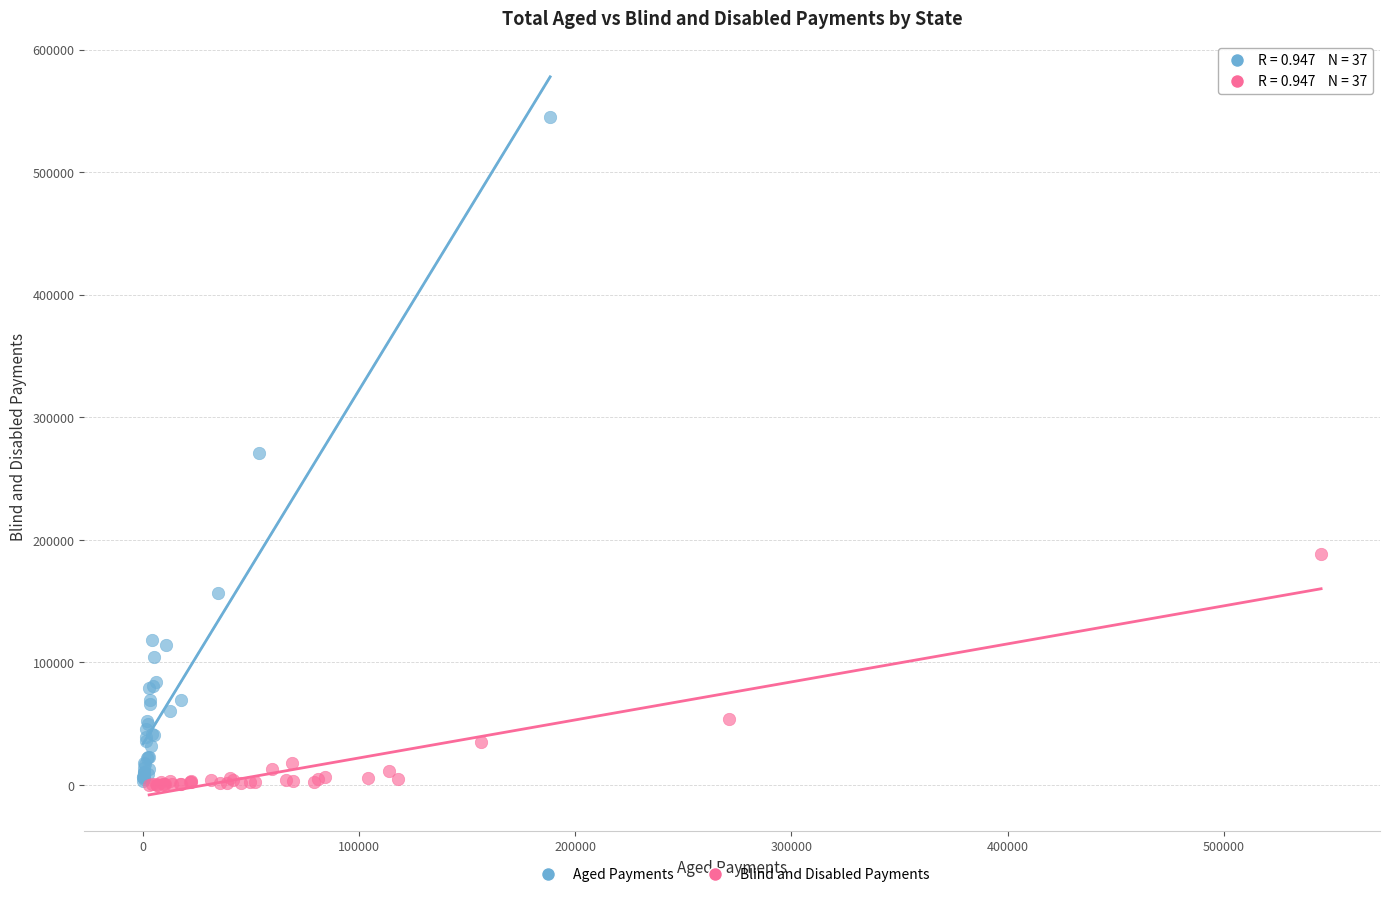

Which series contains the highest Y value?

Aged Payments